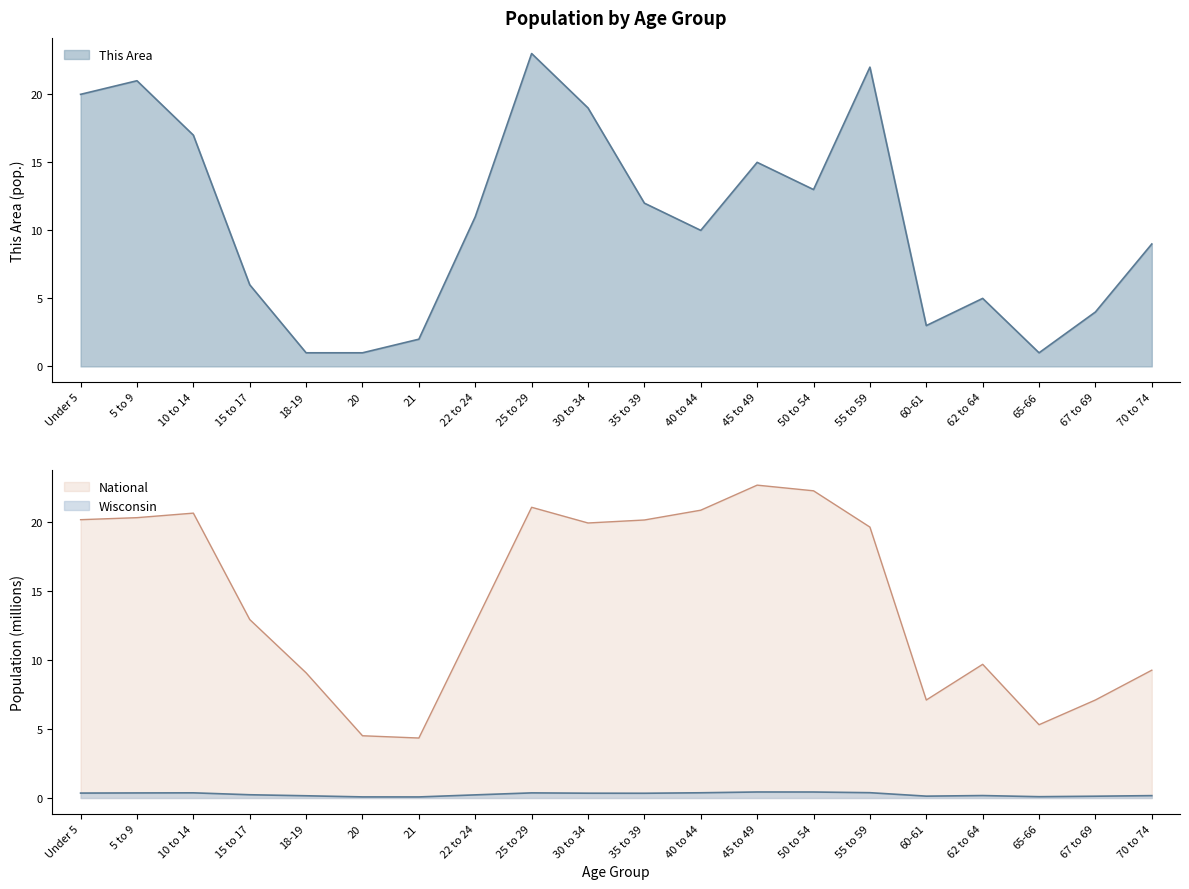

Between 50 to 54 and 20, which is larger?

50 to 54